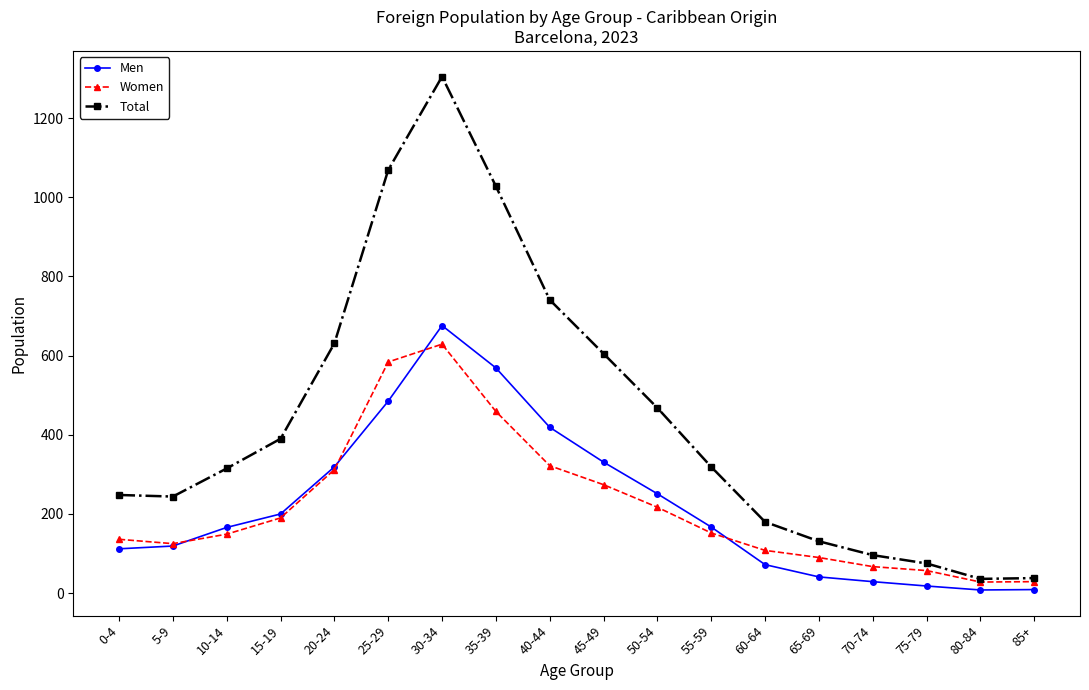

What is the label of the 16th point from the left?

75-79